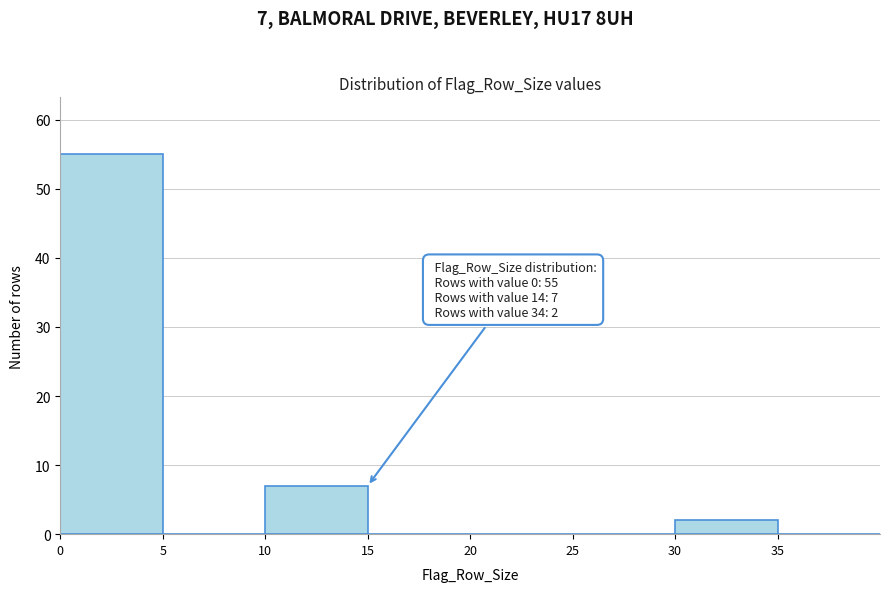

Over which range of the x-axis is the bar tallest?

0 to 5